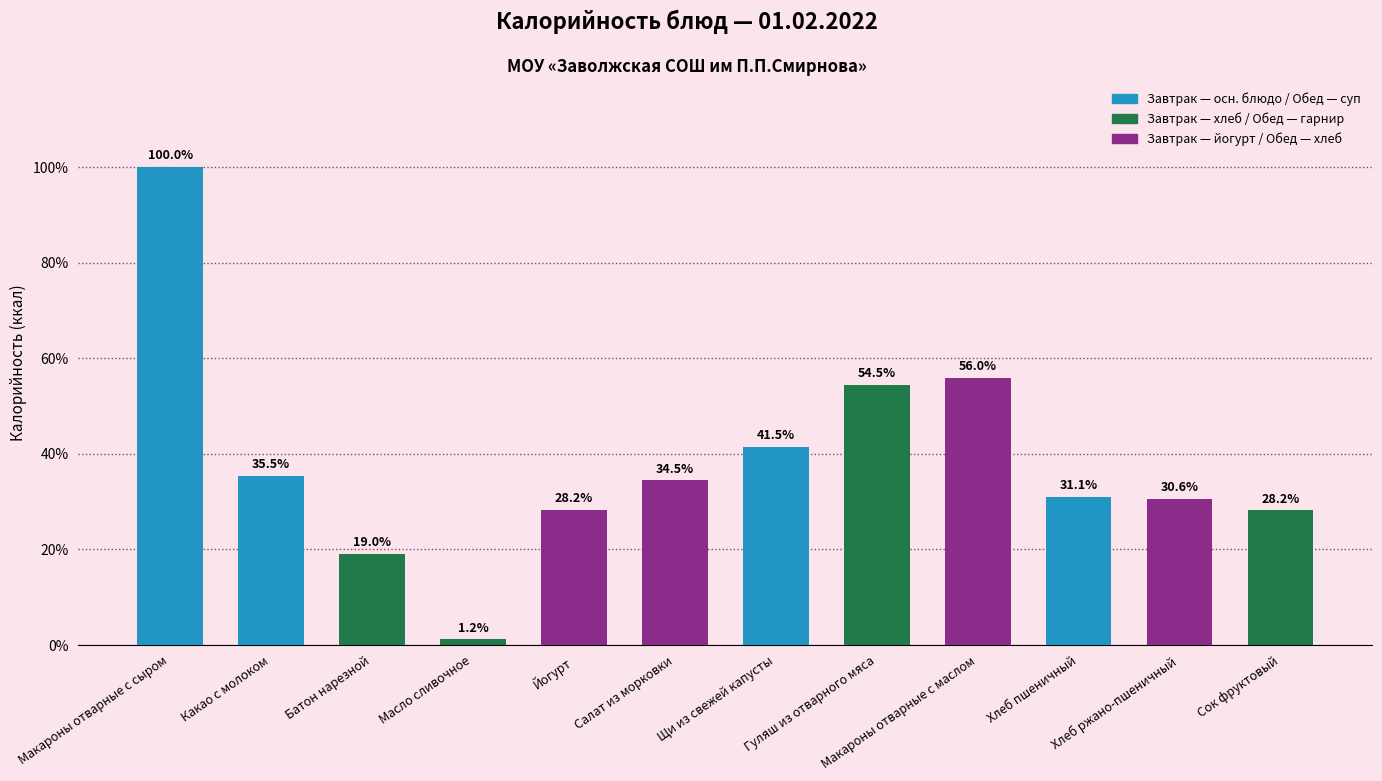

Between Какао с молоком and Хлеб пшеничный, which is larger?

Какао с молоком